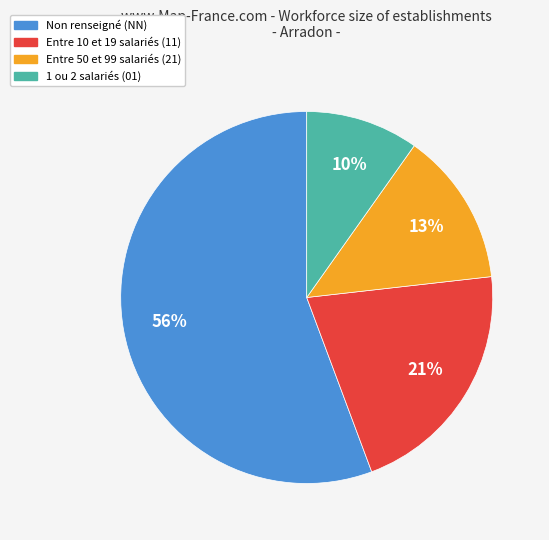

Is there a majority slice in this chart?

Yes